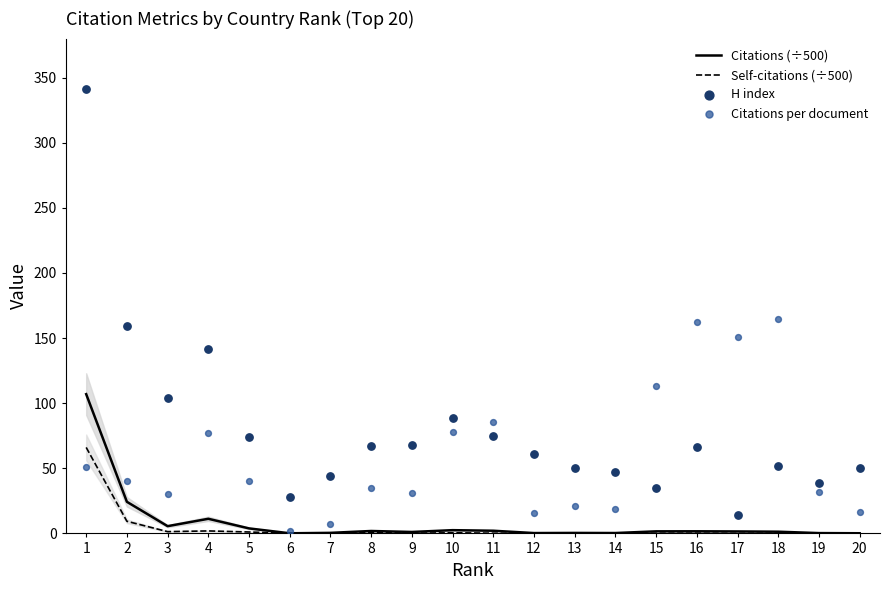

Which series reaches the maximum Y coordinate?

H index